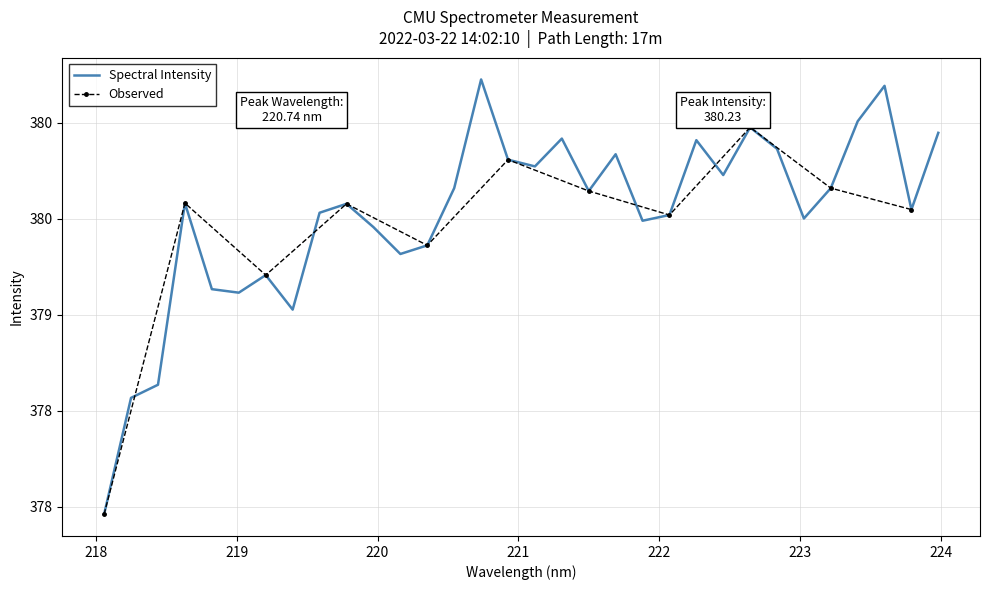

What is the maximum value shown in the chart?

380.2